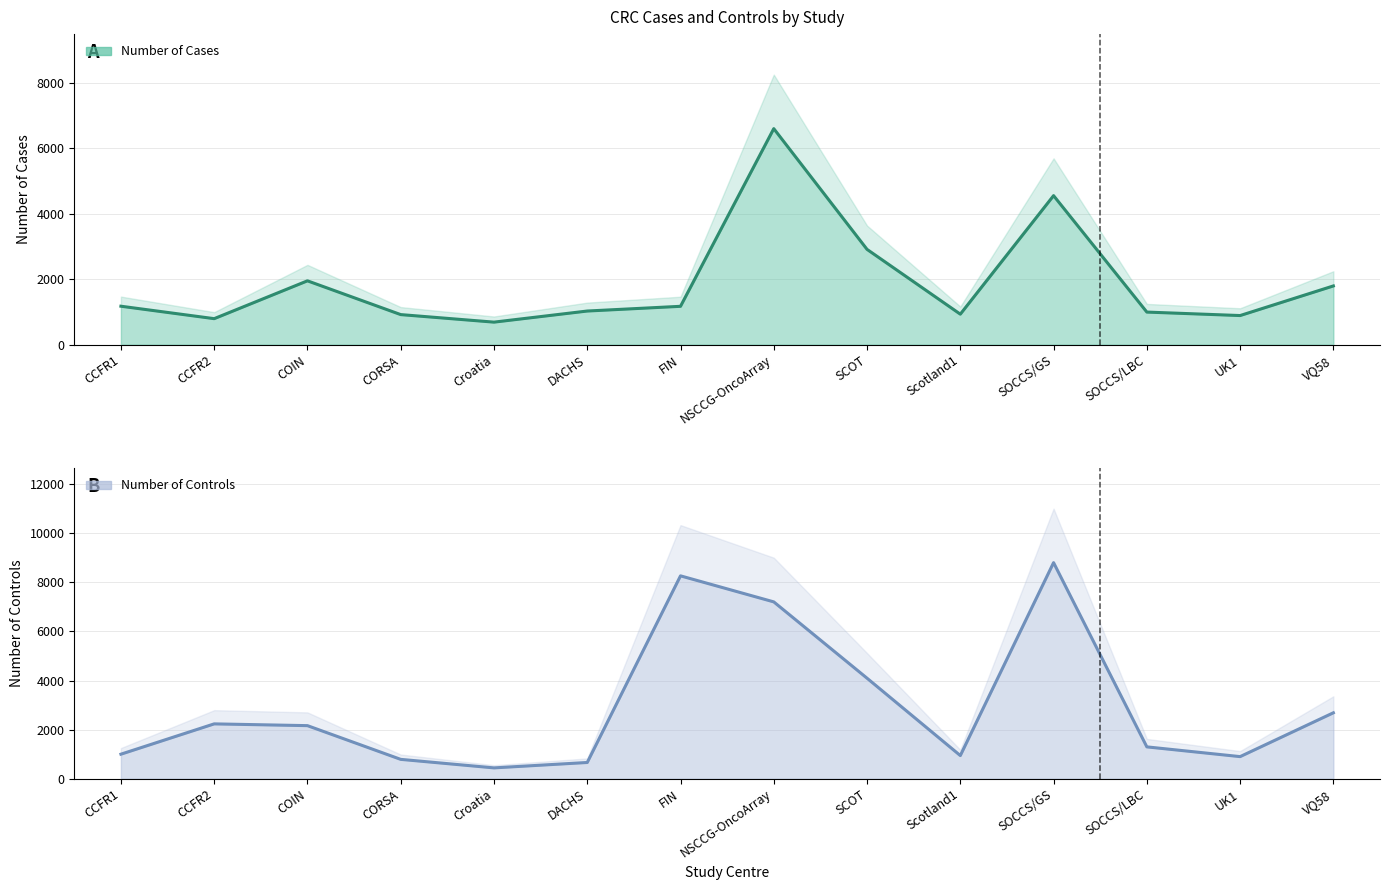

Is the value of Number of Controls at SOCCS/GS greater than the value of Number of Cases at SOCCS/GS?

Yes